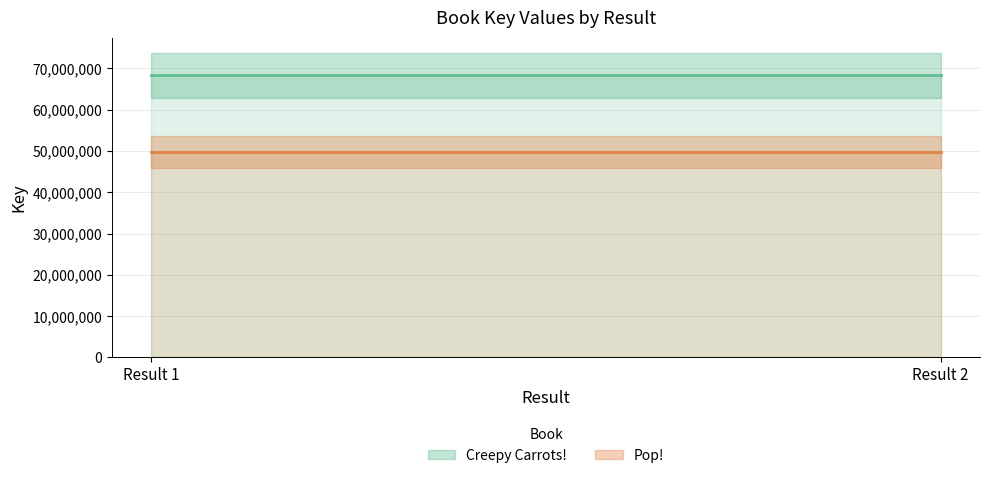

The value of Pop! at Result 1 is 65225994. True or false?

False